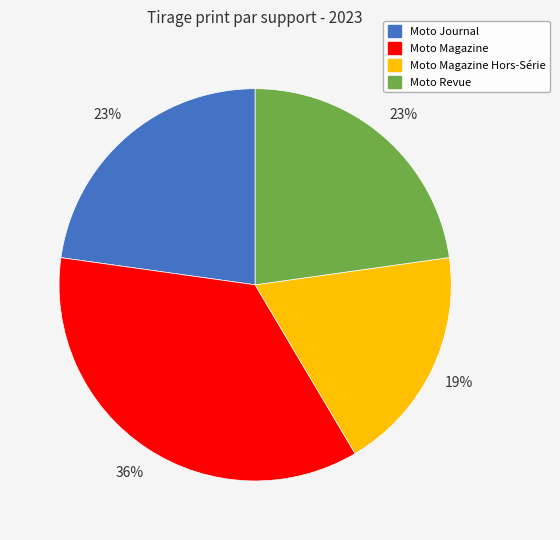

To the nearest percent, what is the average slice percentage?

25%